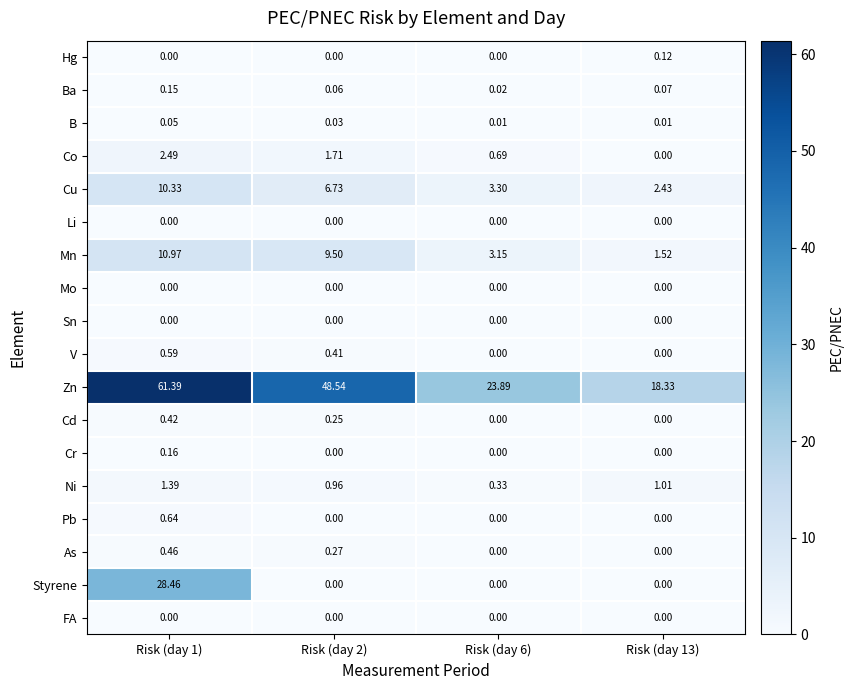

Which series has the largest total across all categories?

Zn